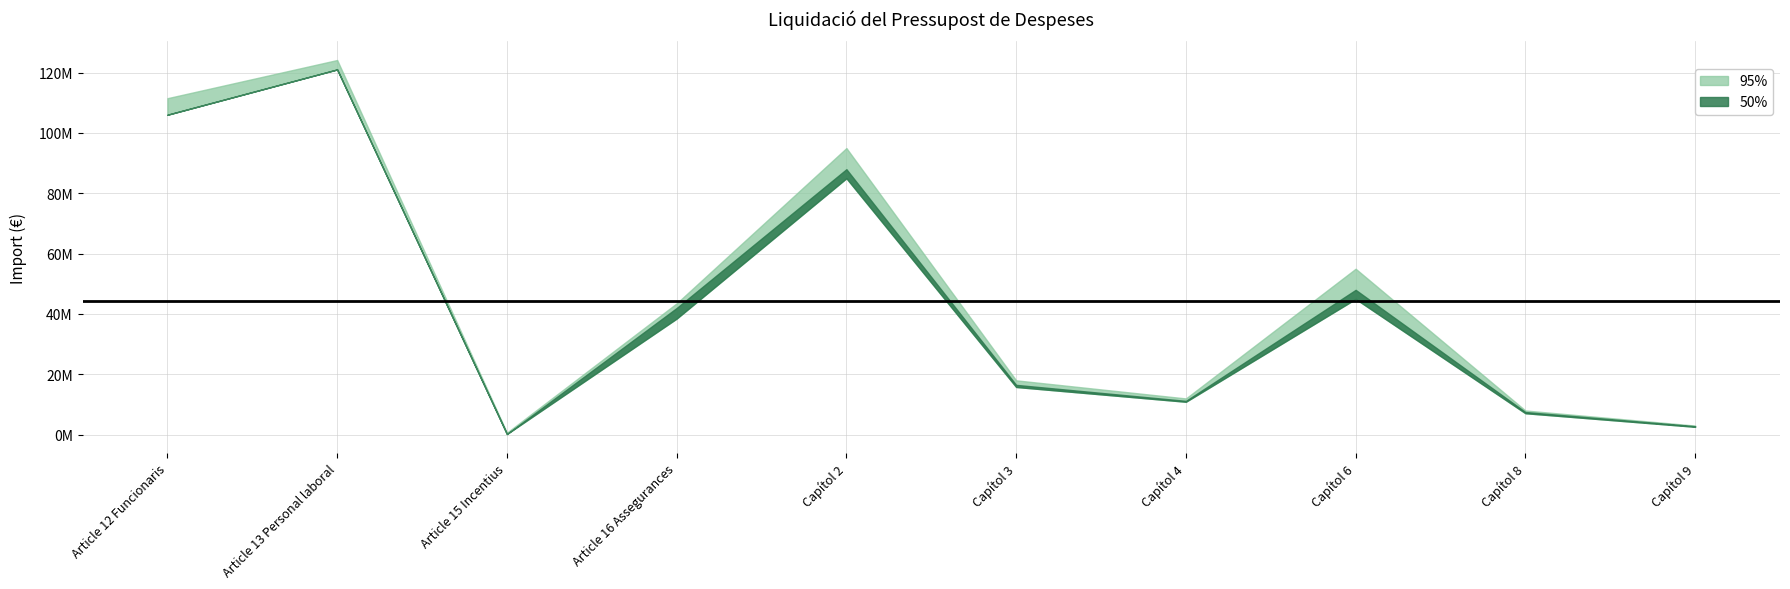

True or false: PAGAMENTS REALITZATS and OBLIGACIONS CONTRETES intersect in this chart.

False